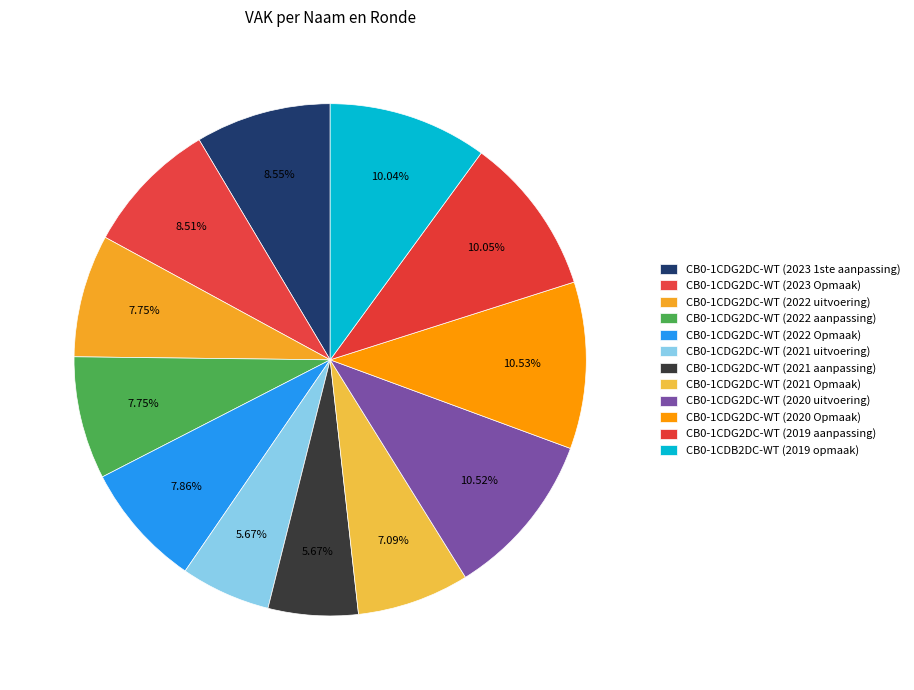

What percentage is the CB0-1CDG2DC-WT (2021 aanpassing) slice, to the nearest percent?

6%